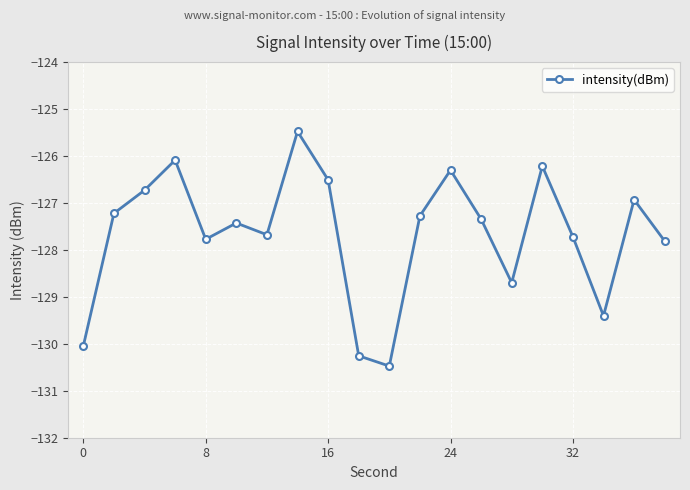

True or false: there are more than 0 points higher than both neighbors.

True